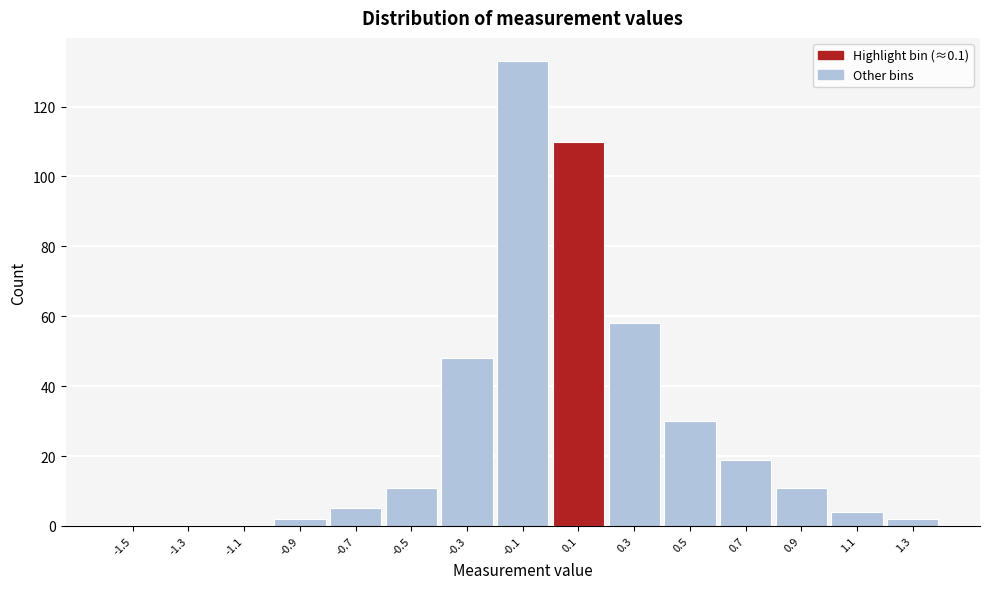

Reading left to right, list all the values displayed in this chart.

-1.5=0	-1.3=0	-1.1=0	-0.9=2	-0.7=5	-0.5=11	-0.3=48	-0.1=133	0.1=110	0.3=58	0.5=30	0.7=19	0.9=11	1.1=4	1.3=2